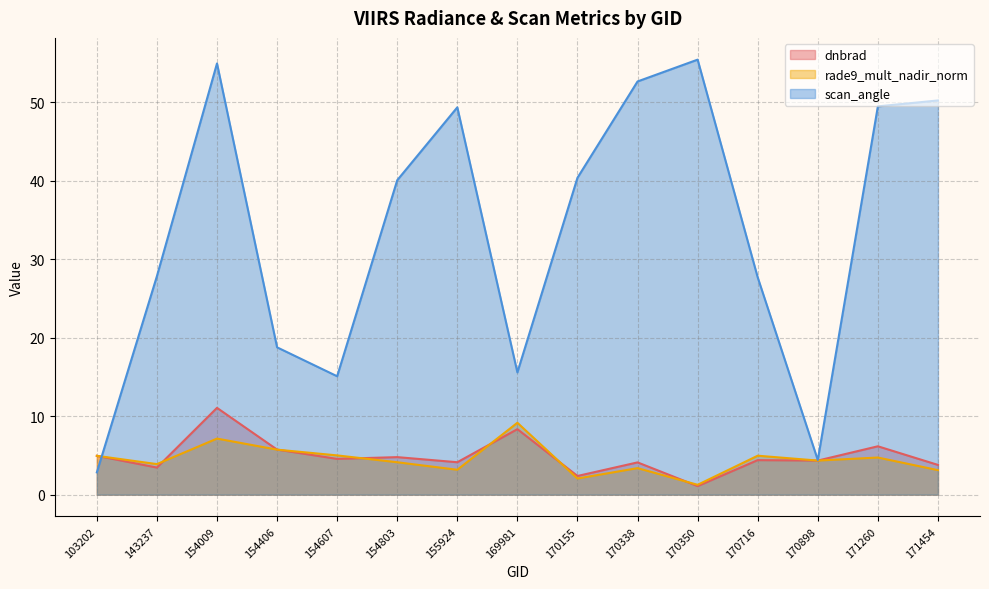

What is the smallest value displayed?

1.1